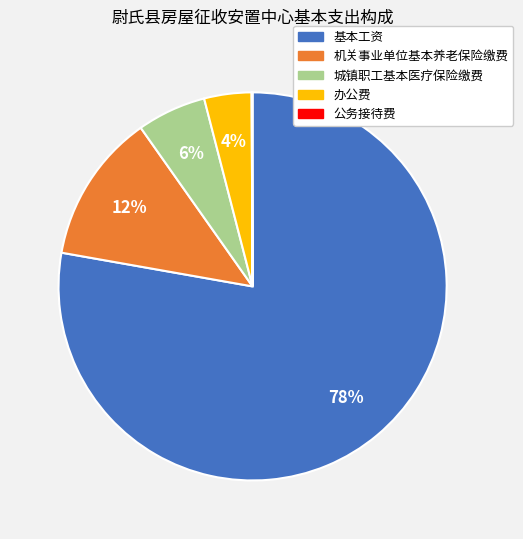

Which slice is the largest?

基本工资